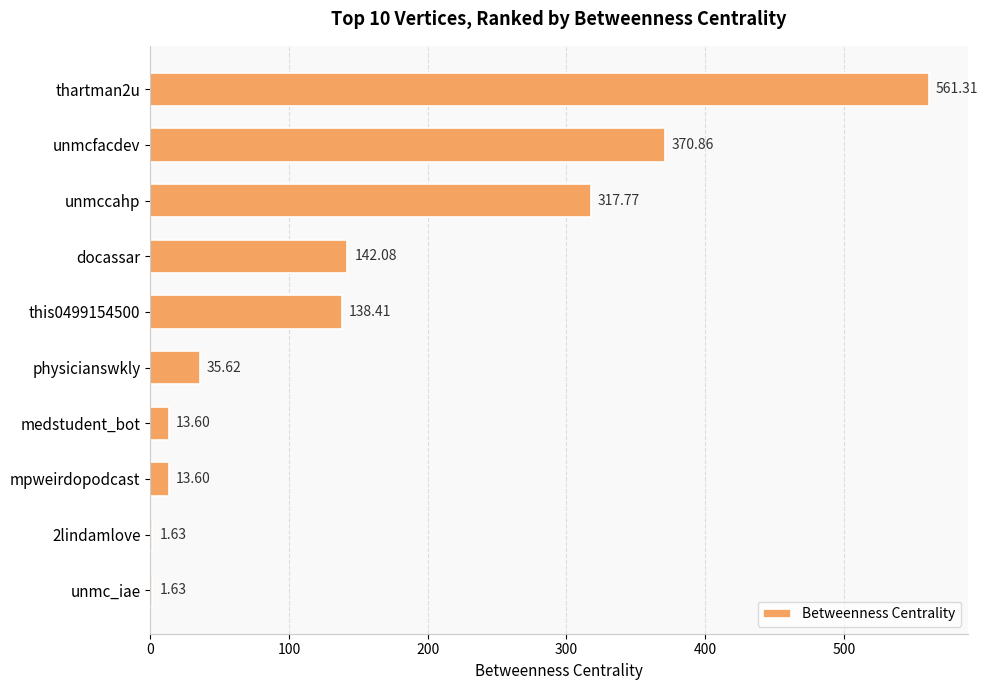

At which label is the value closest to 281?

unmccahp